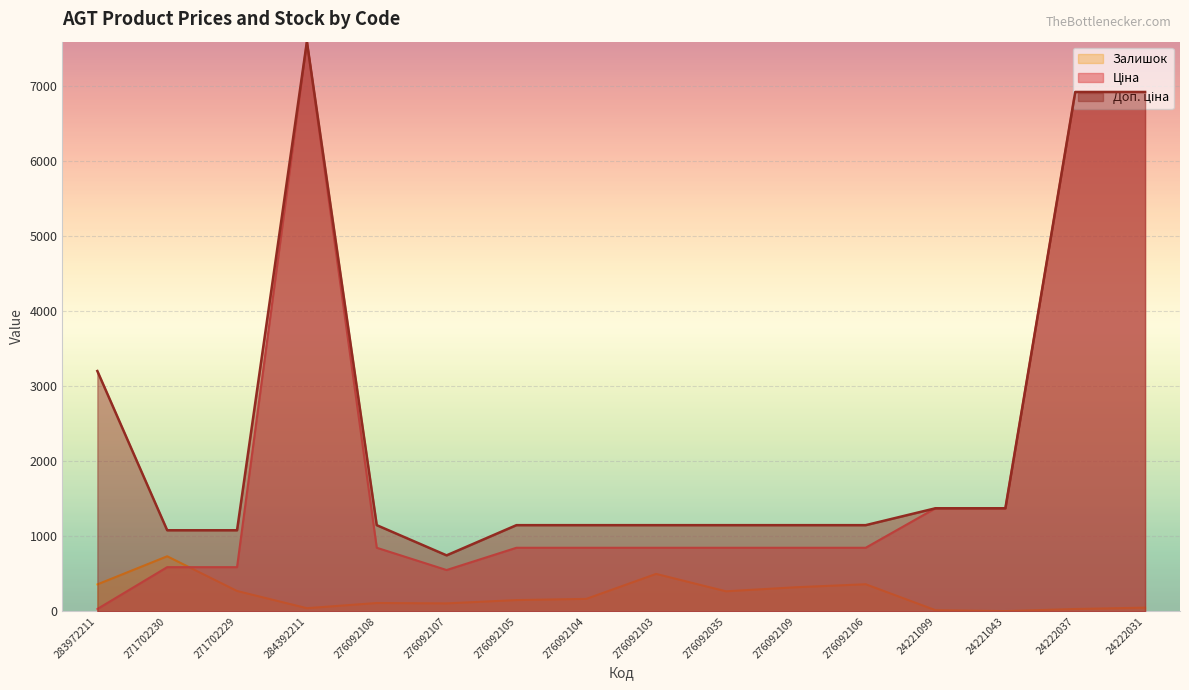

Is it true that Залишок equals 137.7 at 283972211?

False